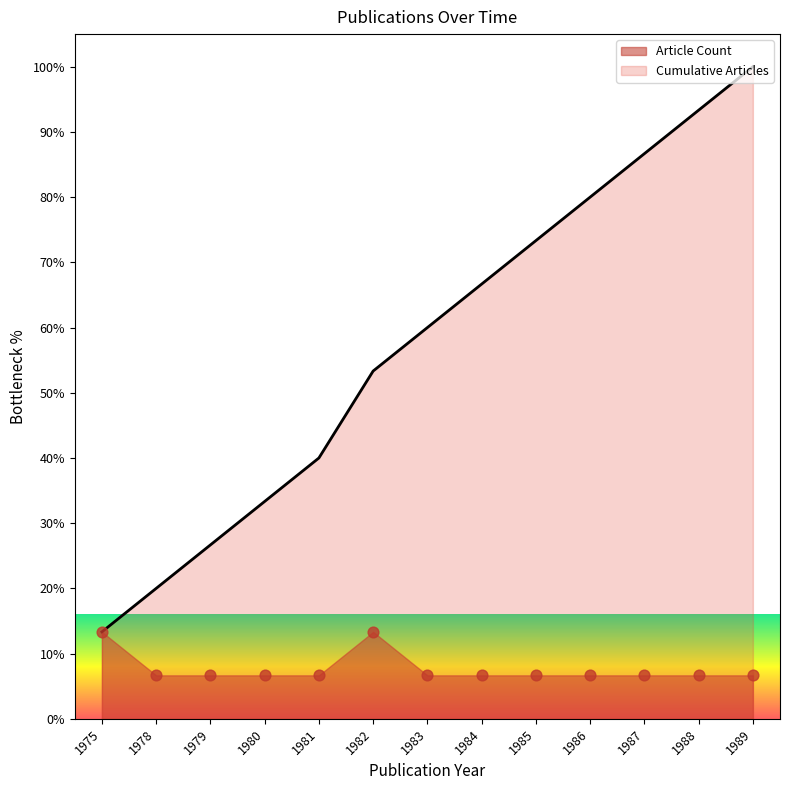

Is the value of Article Count at 1982 greater than the value of Cumulative Articles at 1975?

No